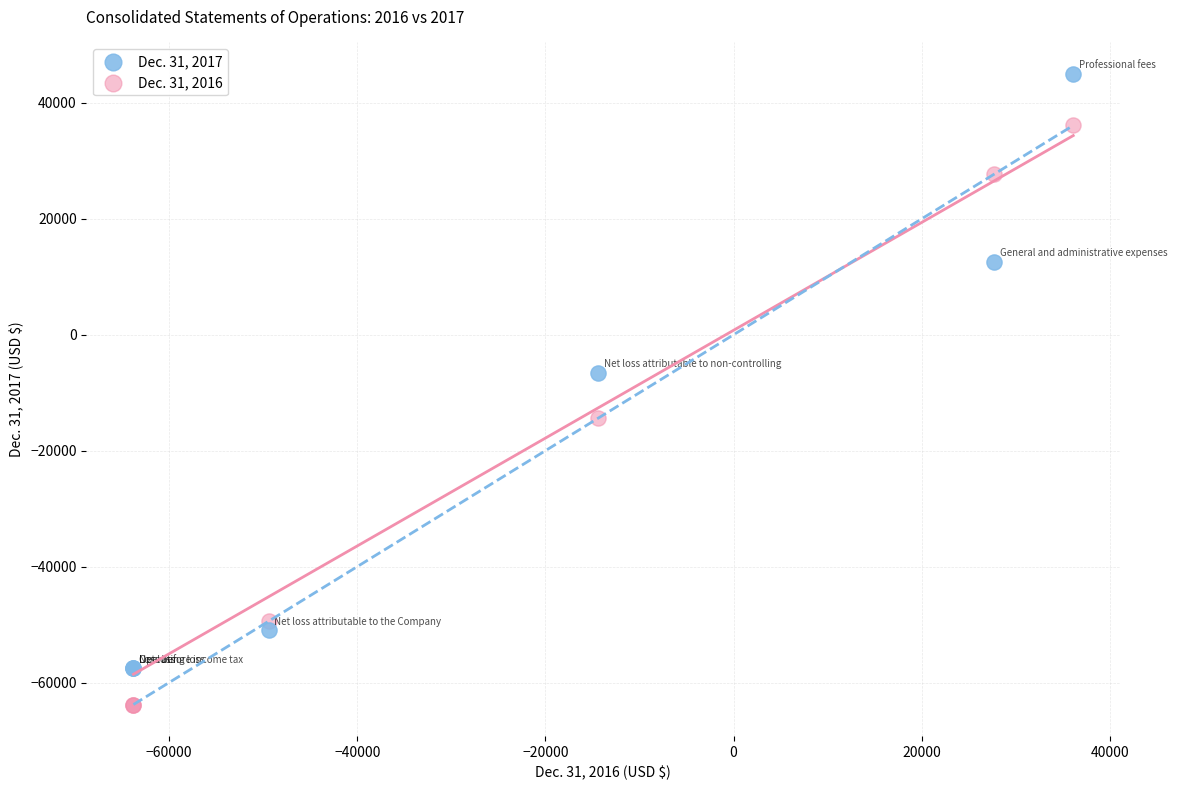

Across all series, what Y value is closest to -9406?

-6531